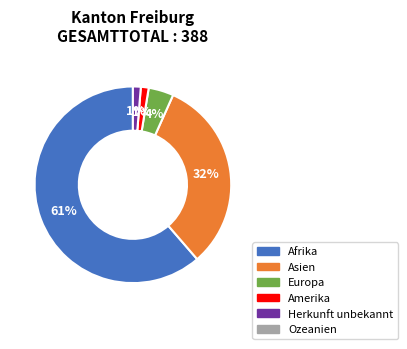

Does any single category account for the majority?

Yes